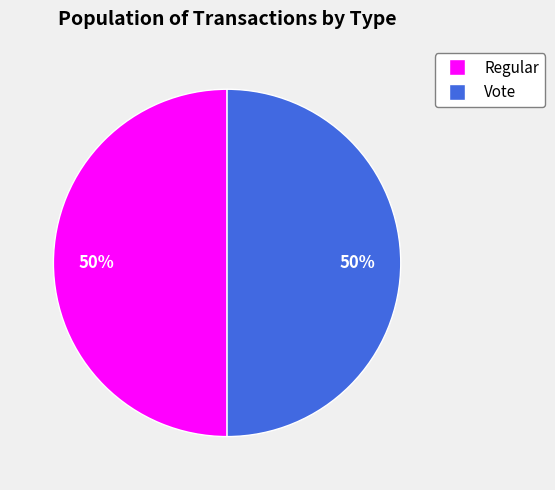

Combined, do Vote and Regular account for over 50%?

Yes